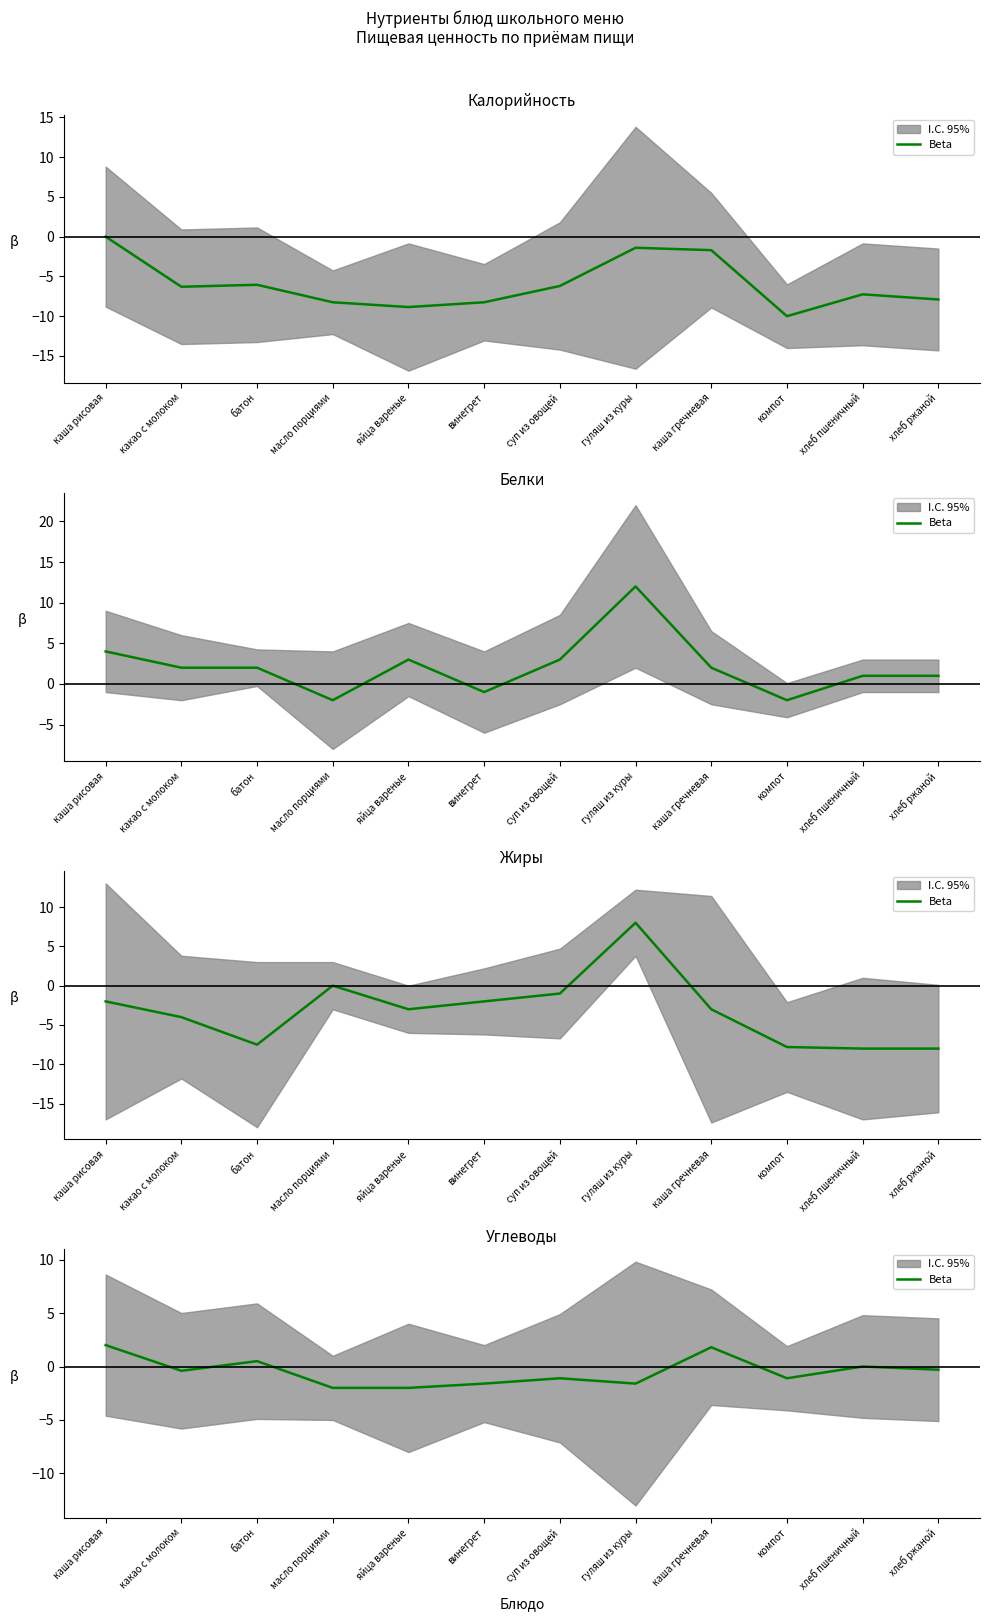

Where is the data nearest to the value 0?

хлеб пшеничный